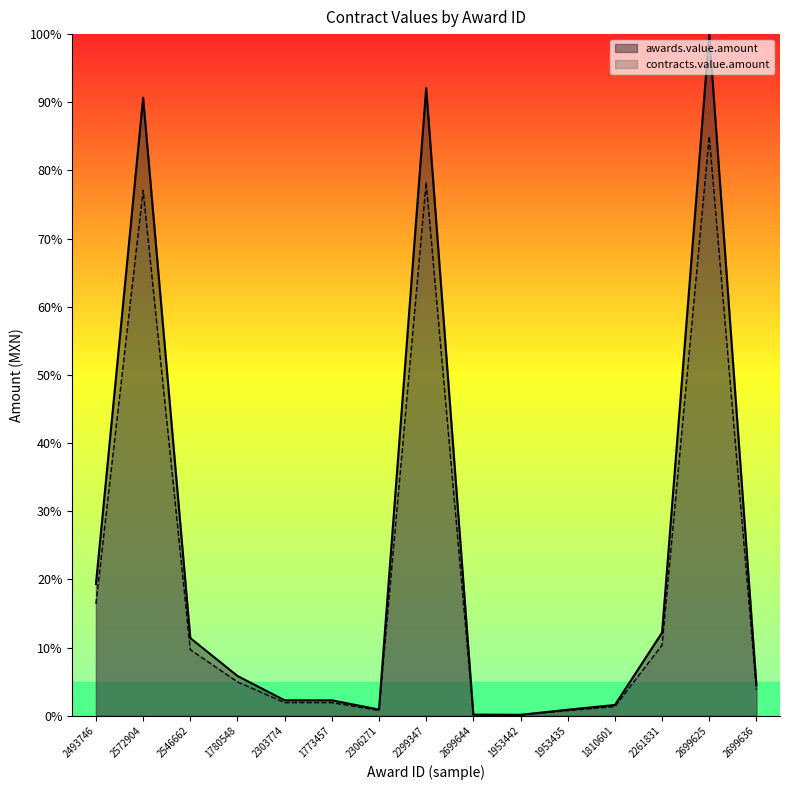

What is the minimum value shown in the chart?

0.1